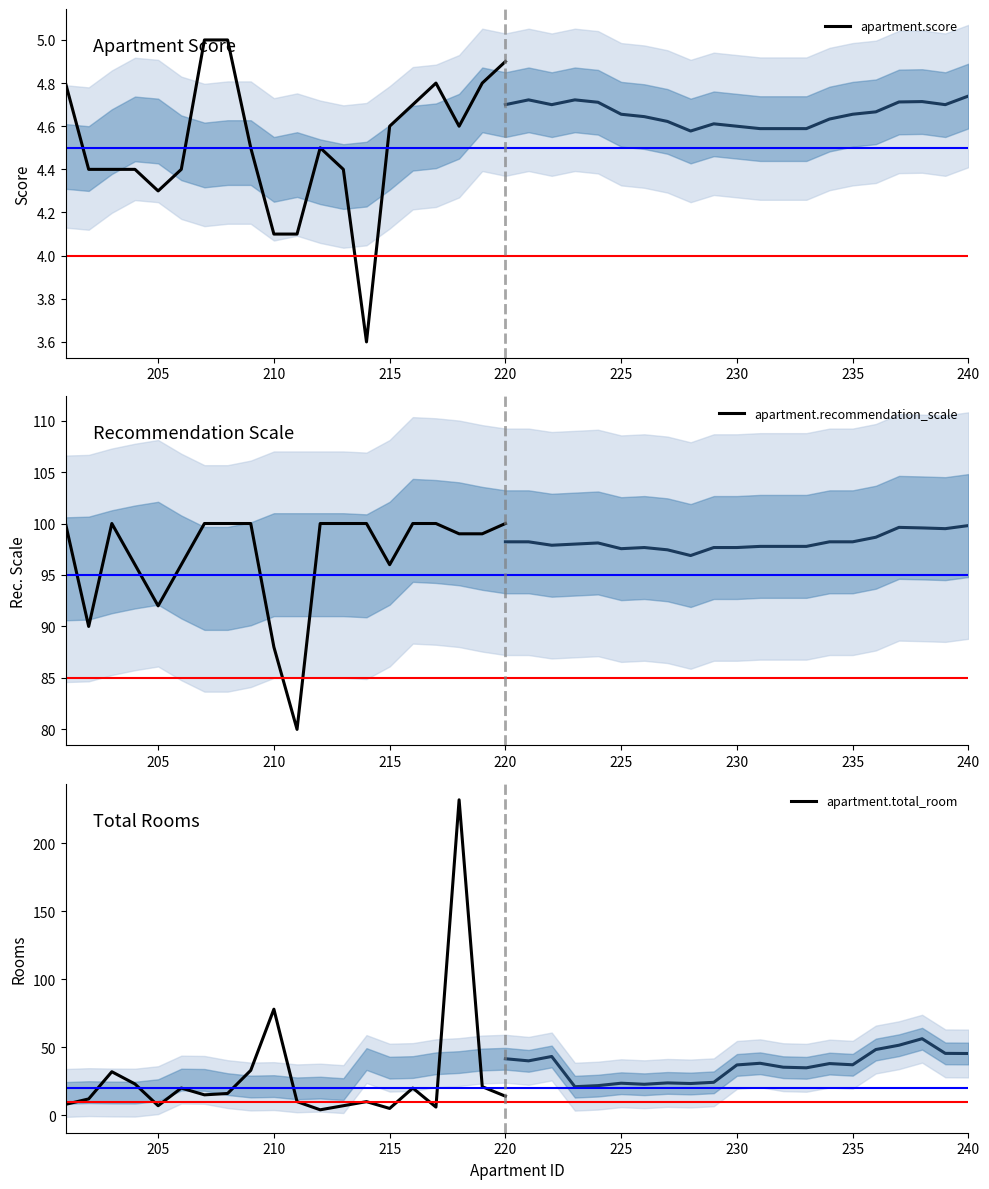

What is the minimum value shown in the chart?

3.6